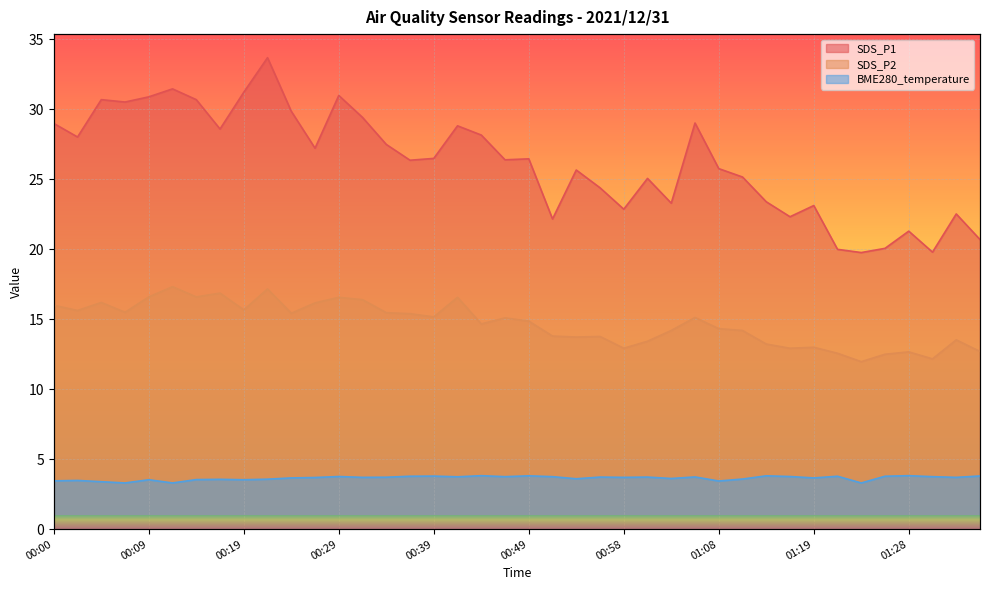

What value does the SDS_P1 series have at 00:31?

29.4